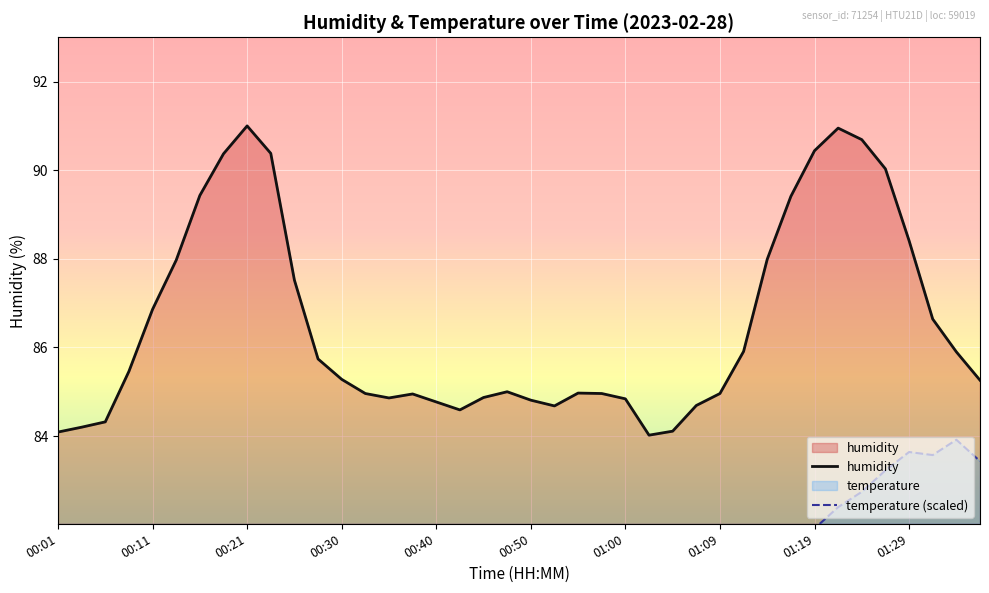

What is the difference between the temperature (scaled) values at 11 and 00:01?

0.5